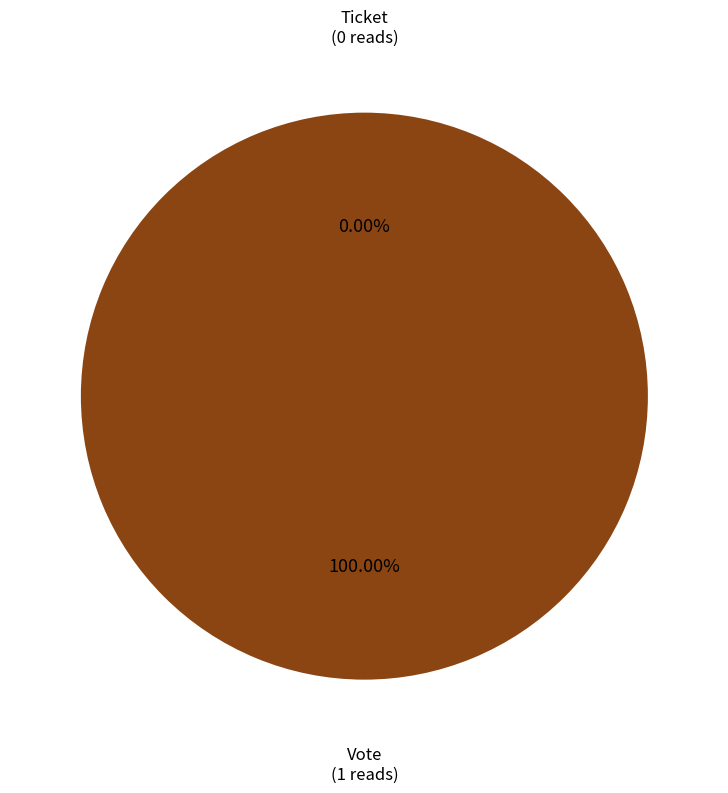

How many segments does this pie chart have?

2